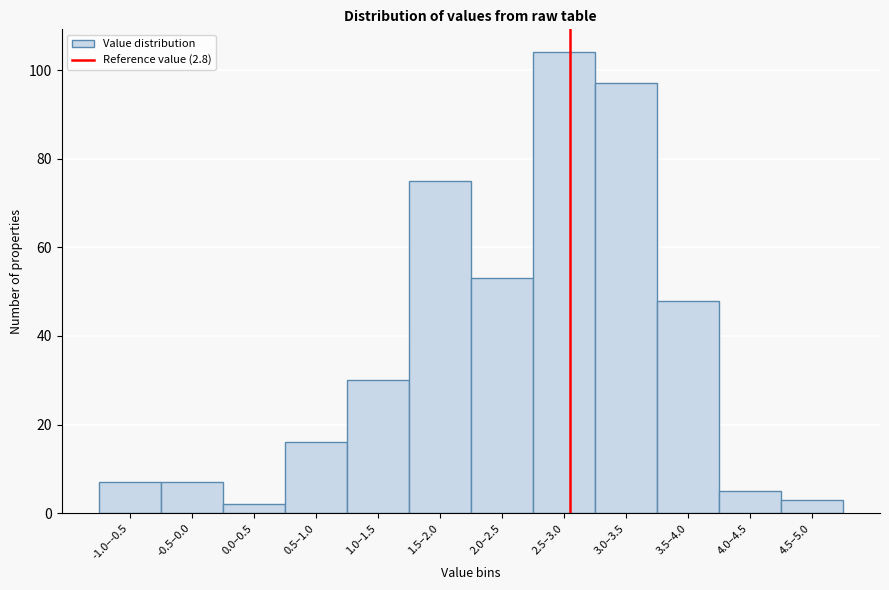

Reading left to right, transcribe all the data shown in this chart.

-1.0–-0.5=7	-0.5–0.0=7	0.0–0.5=2	0.5–1.0=16	1.0–1.5=30	1.5–2.0=75	2.0–2.5=53	2.5–3.0=104	3.0–3.5=97	3.5–4.0=48	4.0–4.5=5	4.5–5.0=3